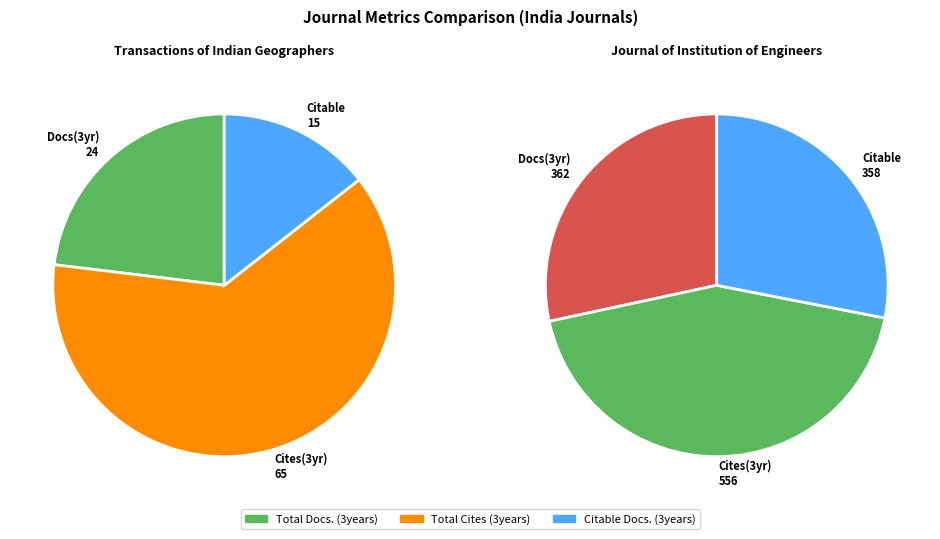

What is the largest slice in the pie chart?

Journal of The Institution of Engineers India